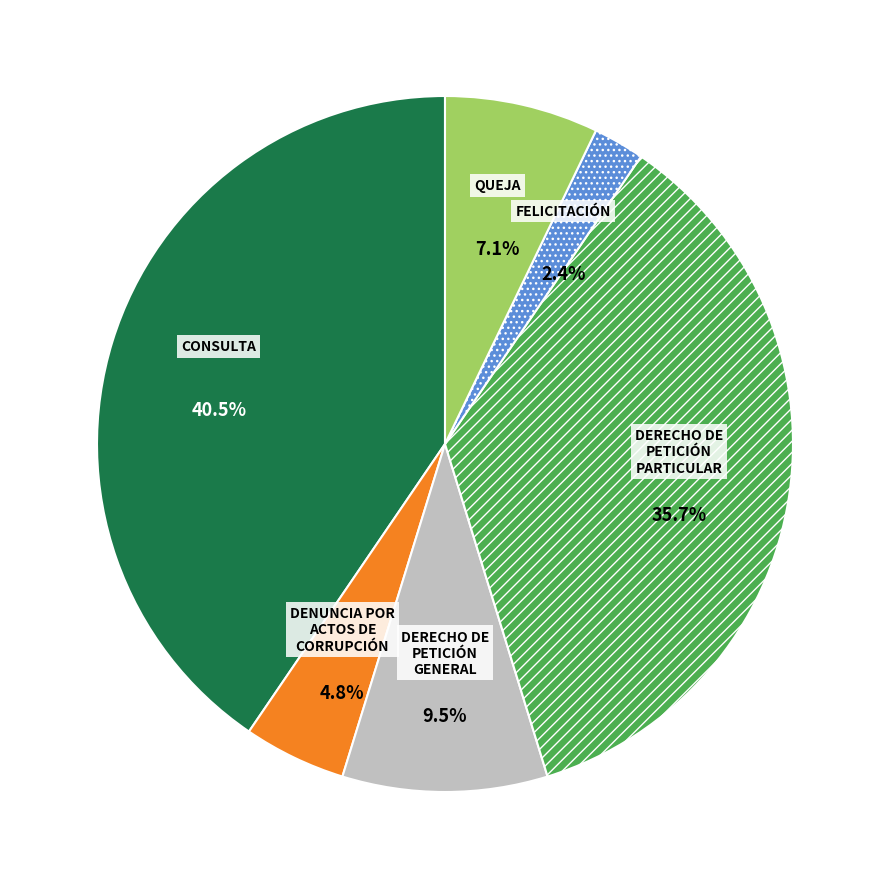

Is there any slice that represents more than half of the pie?

No